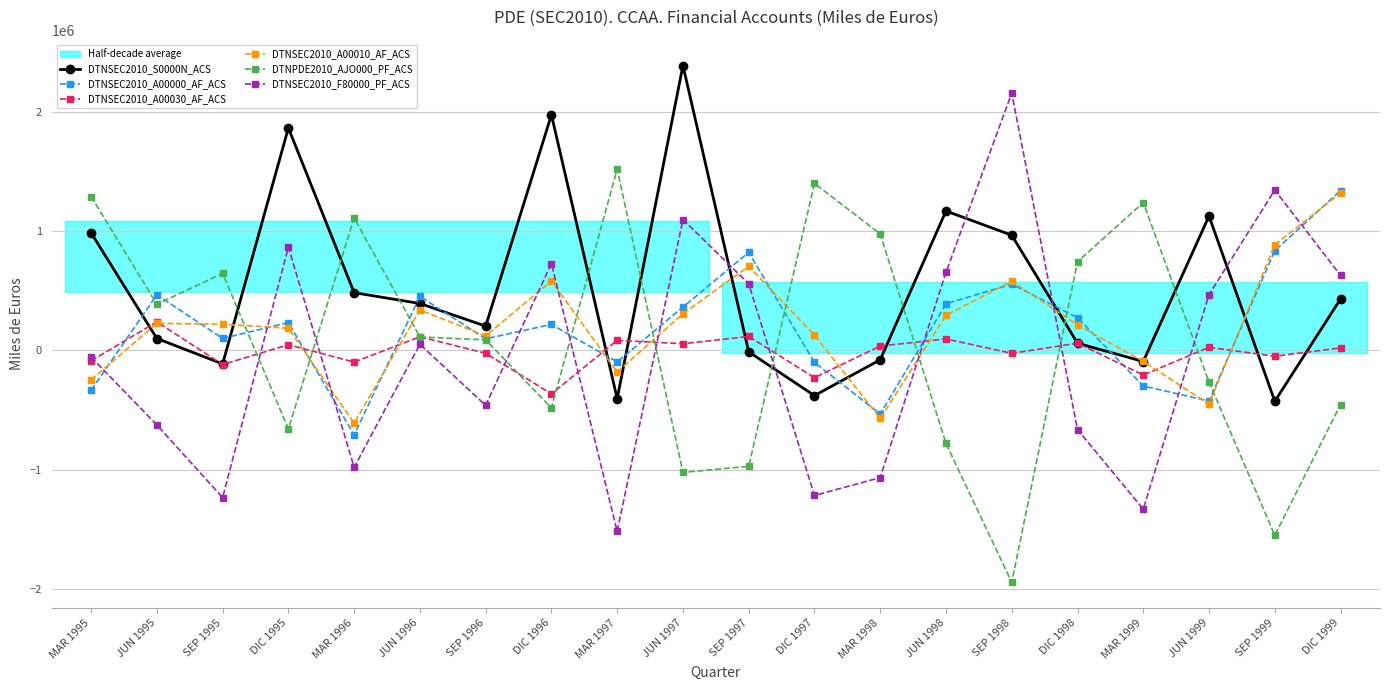

At which category is the sum across all series the highest?

DIC 1999